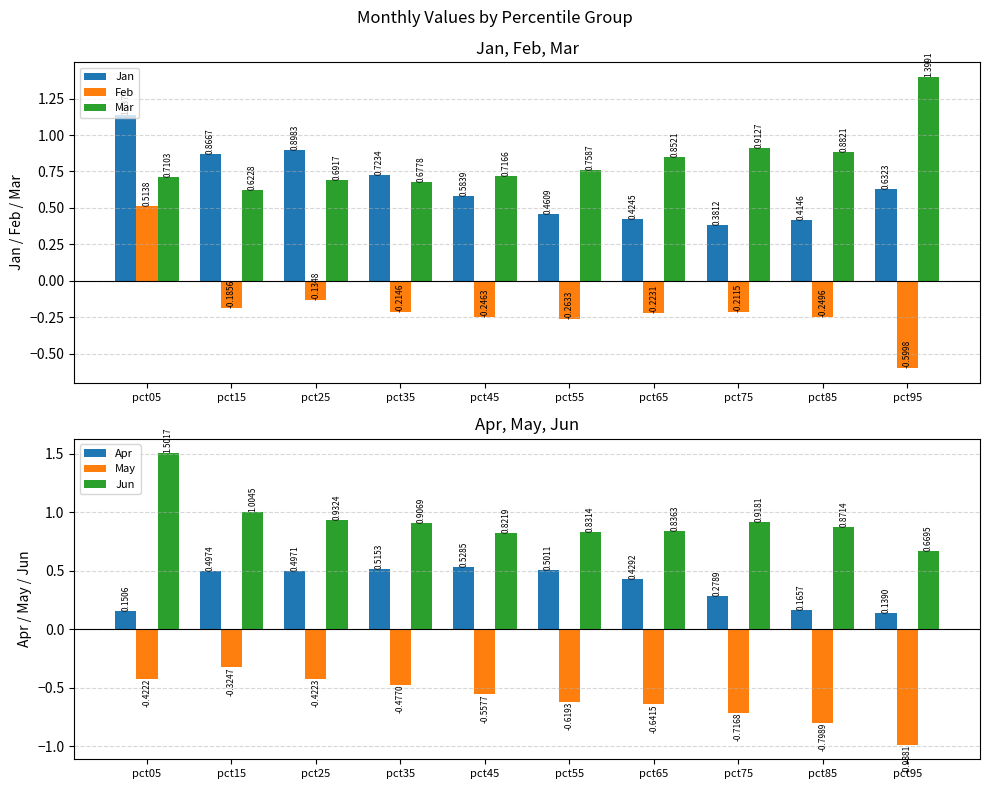

What are all the series names shown in the legend?

Jan, Feb, Mar, Apr, May, Jun